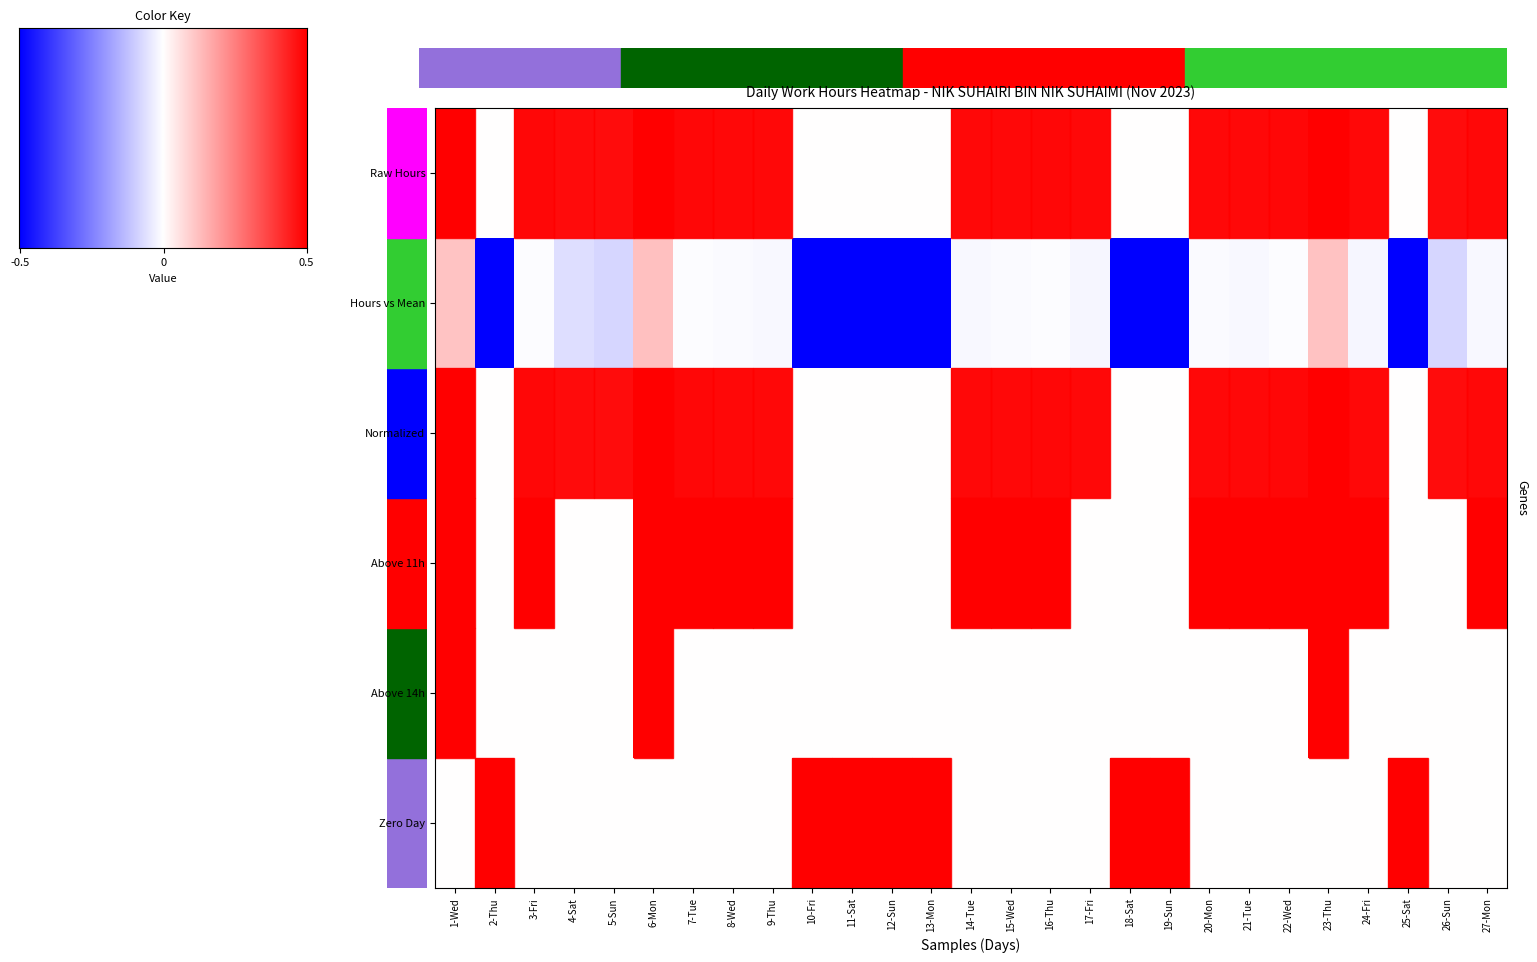

List the labels in order of value, largest first.

6-Mon, 23-Thu, 1-Wed, 7-Tue, 22-Wed, 3-Fri, 16-Thu, 8-Wed, 15-Wed, 20-Mon, 9-Thu, 14-Tue, 21-Tue, 27-Mon, 24-Fri, 17-Fri, 4-Sat, 26-Sun, 5-Sun, 2-Thu, 10-Fri, 11-Sat, 12-Sun, 13-Mon, 18-Sat, 19-Sun, 25-Sat